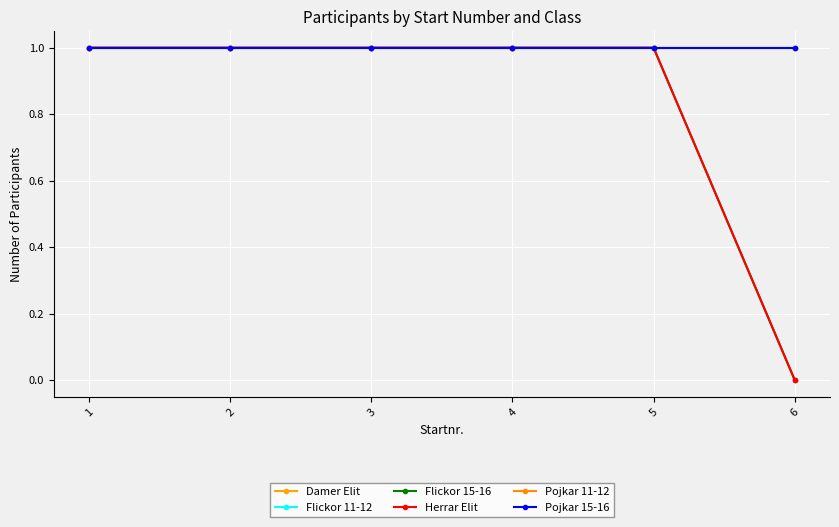

Does the chart have visible grid lines?

Yes